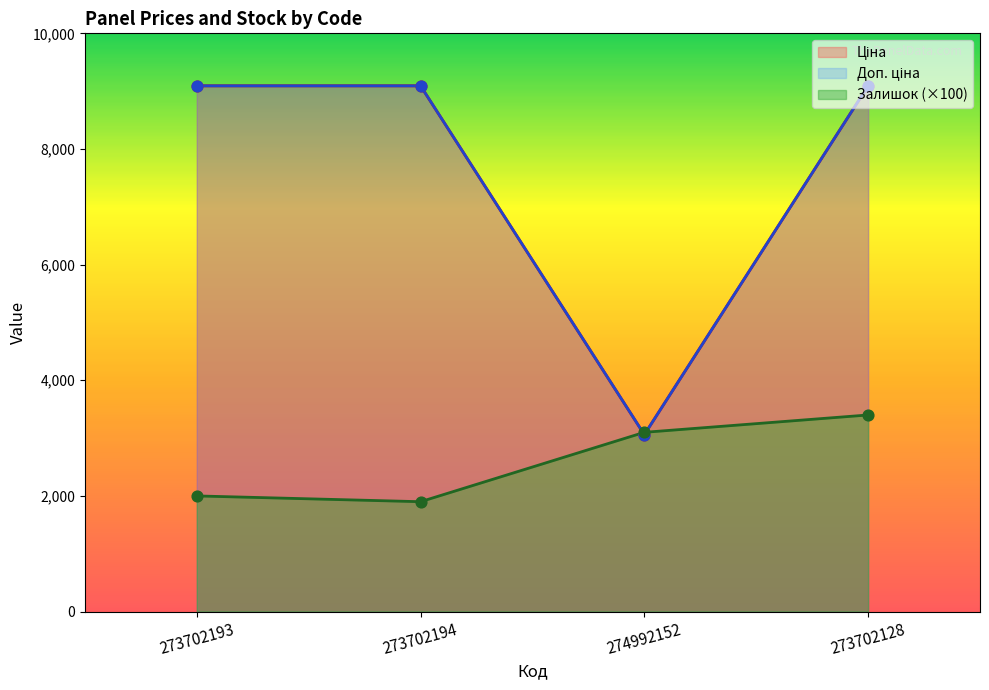

Is the value of Ціна at 273702128 greater than the value of Доп. ціна at 273702194?

No